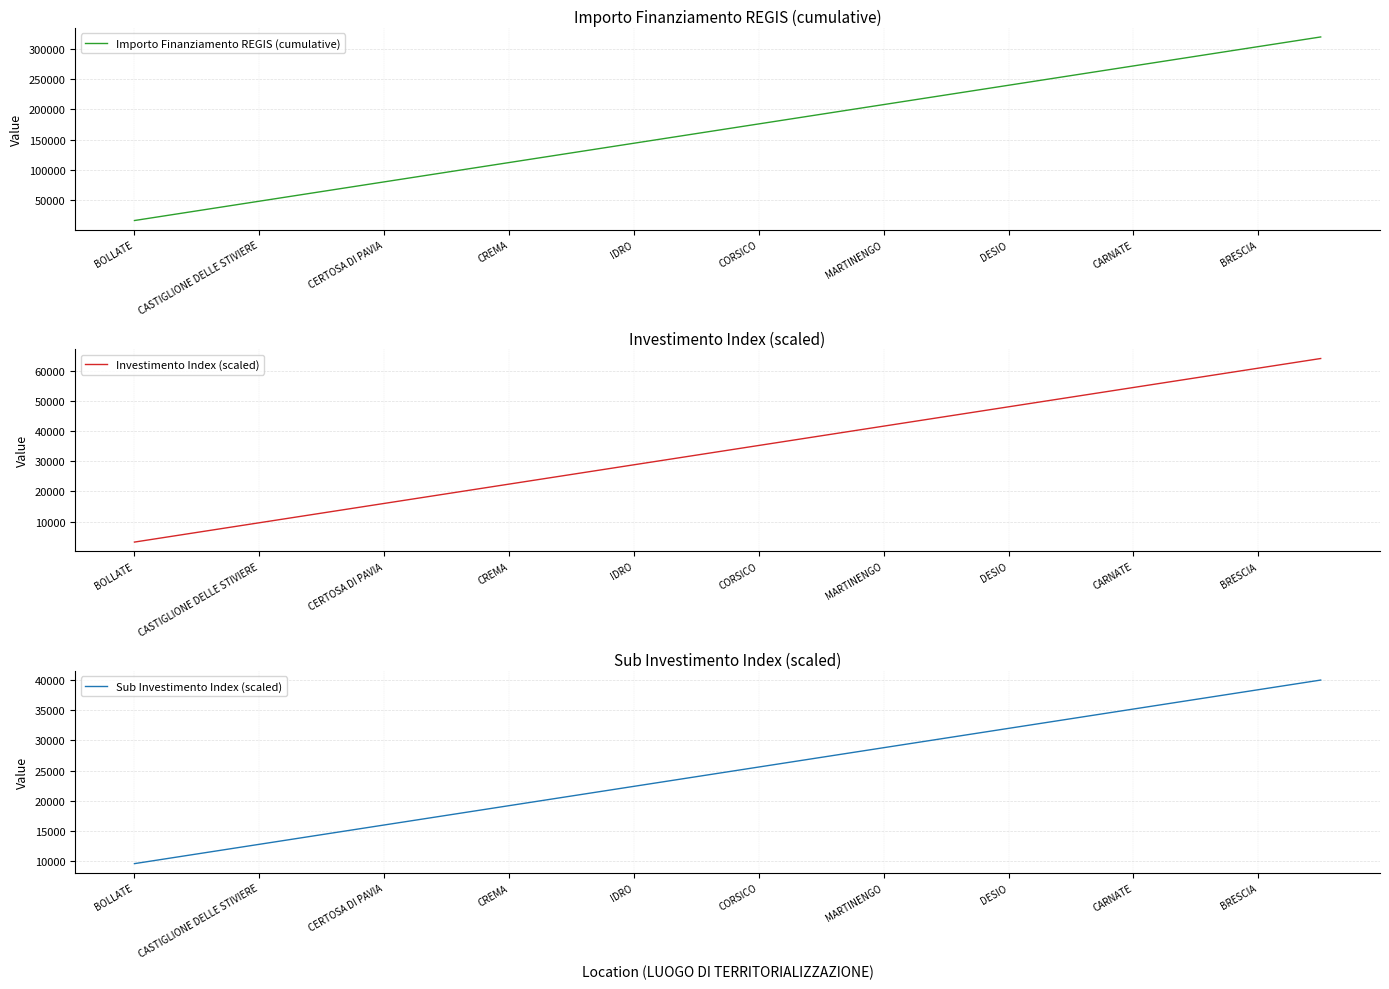

Which category has the lowest value across all series?

BOLLATE